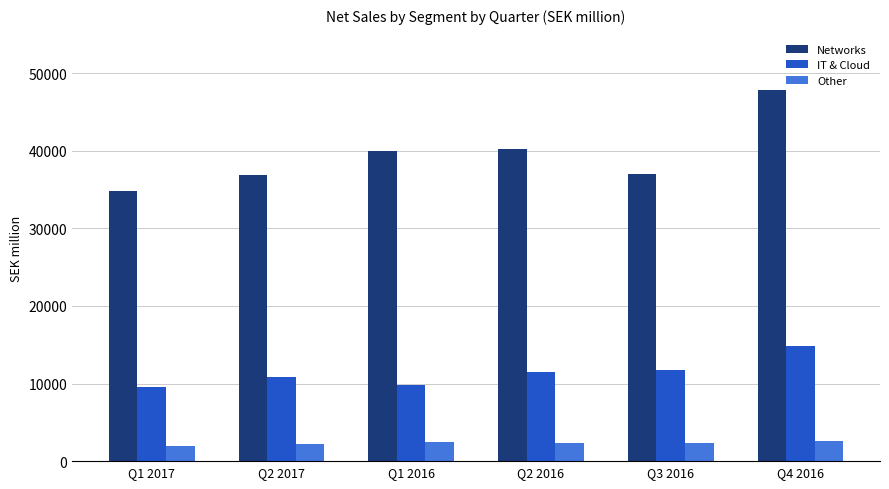

Rank the series by their maximum value, from highest to lowest.

Networks, IT & Cloud, Other